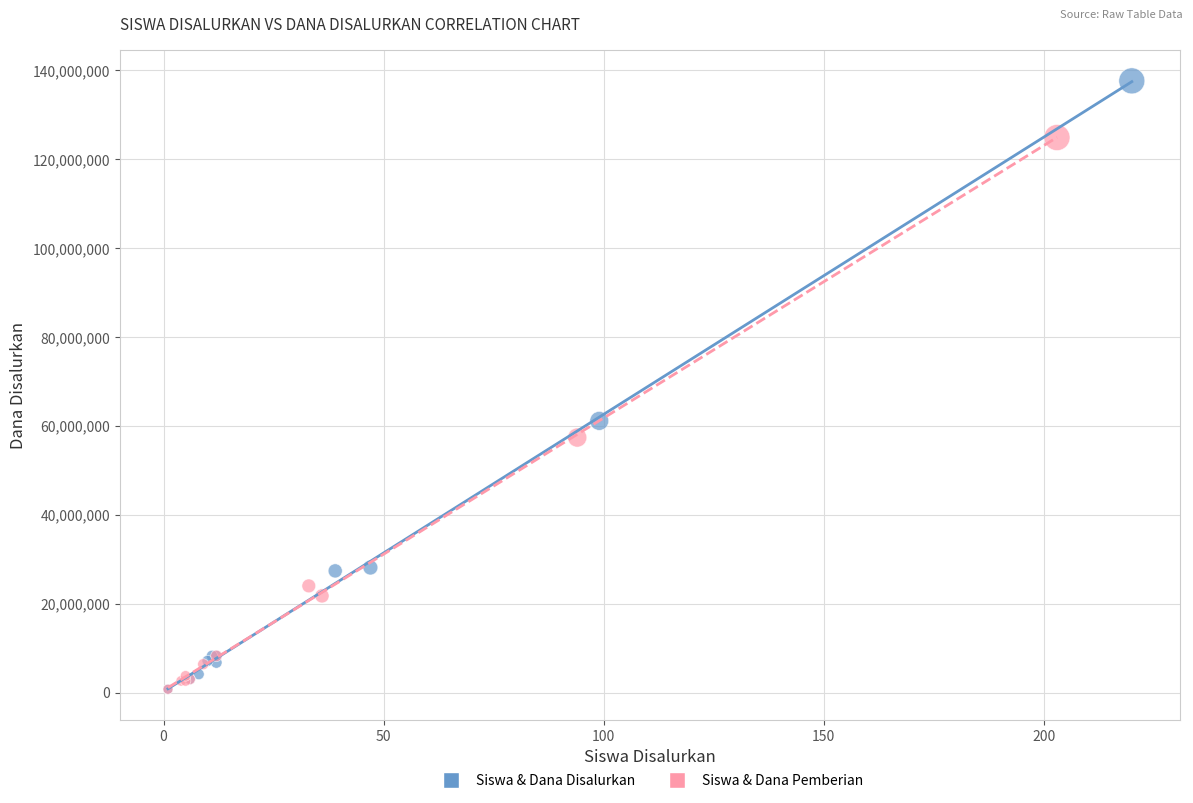

Which series has the largest Y range (max minus min)?

Siswa & Dana Disalurkan